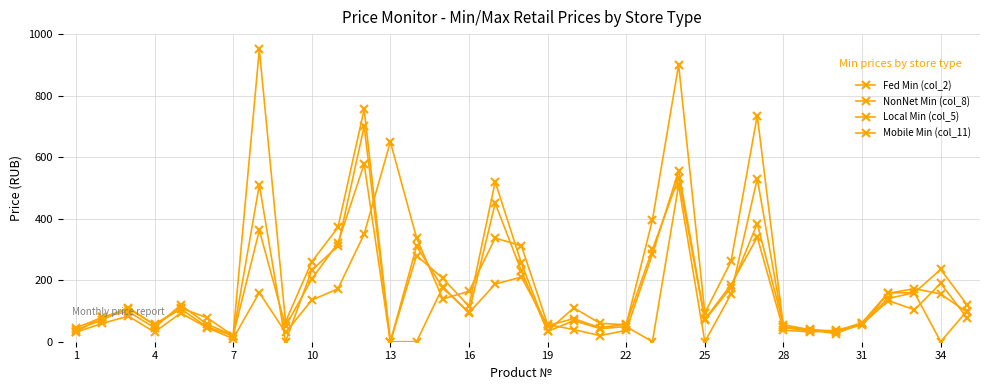

Which series ends up on top after the final intersection of Mobile Min (col_11) and Local Min (col_5)?

Local Min (col_5)